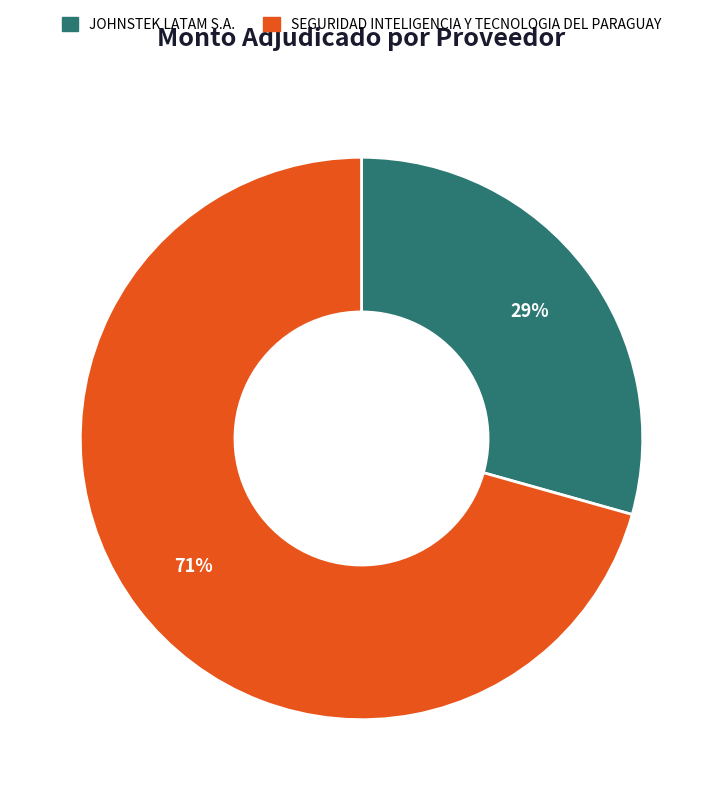

To the nearest percent, what is the average slice percentage?

50%